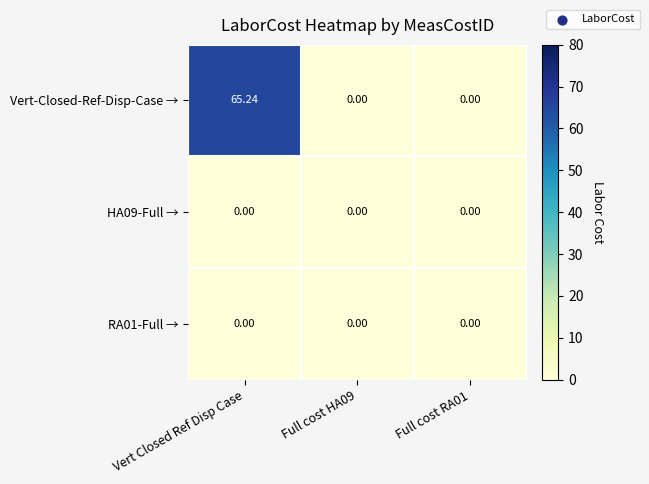

At which category is the sum across all series the highest?

Vert Closed Ref Disp Case